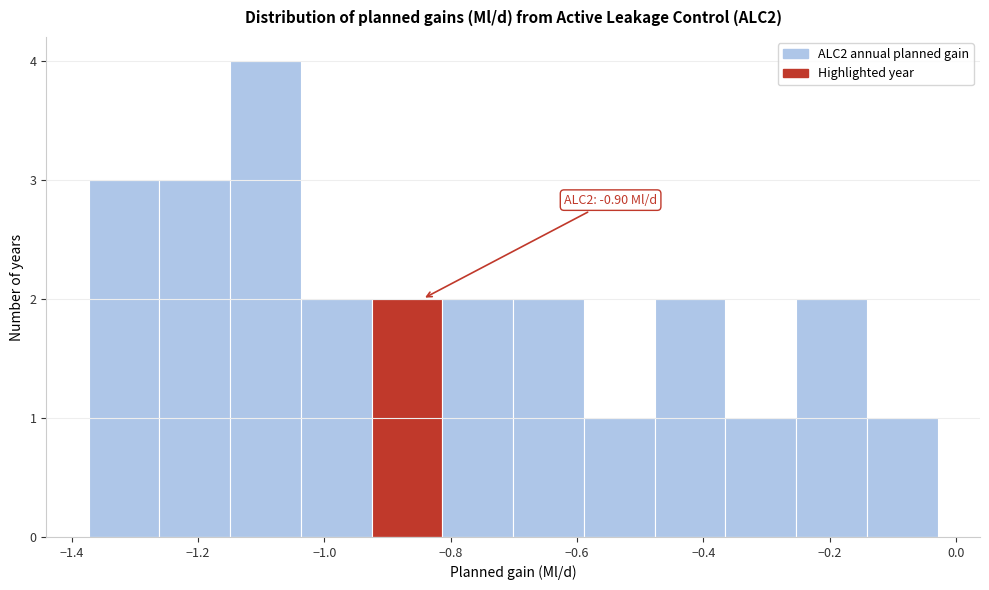

Which range on the x-axis has the tallest bar?

-1.14 to -1.04